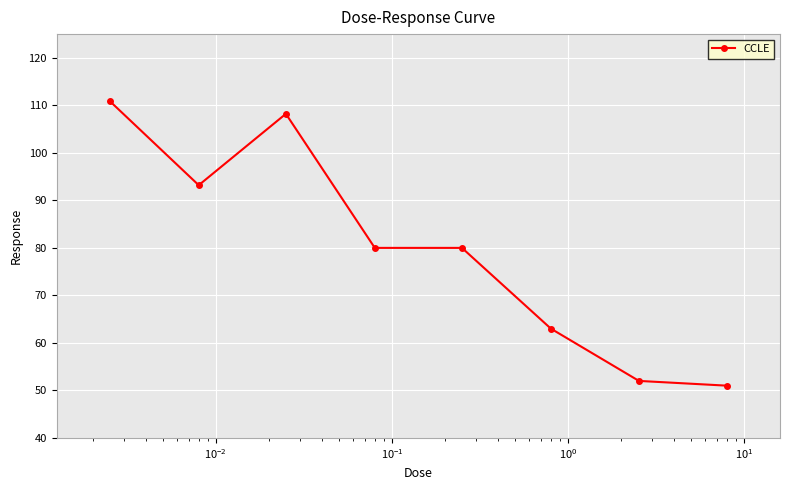

What is the difference between the maximum and minimum values?

59.9